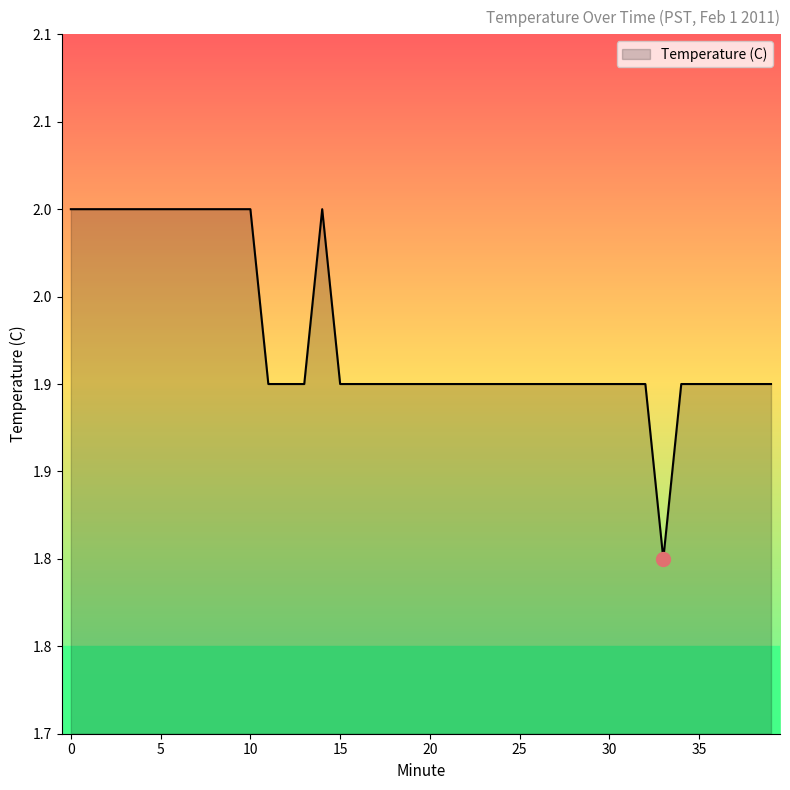

What is the maximum value shown in the chart?

2.0